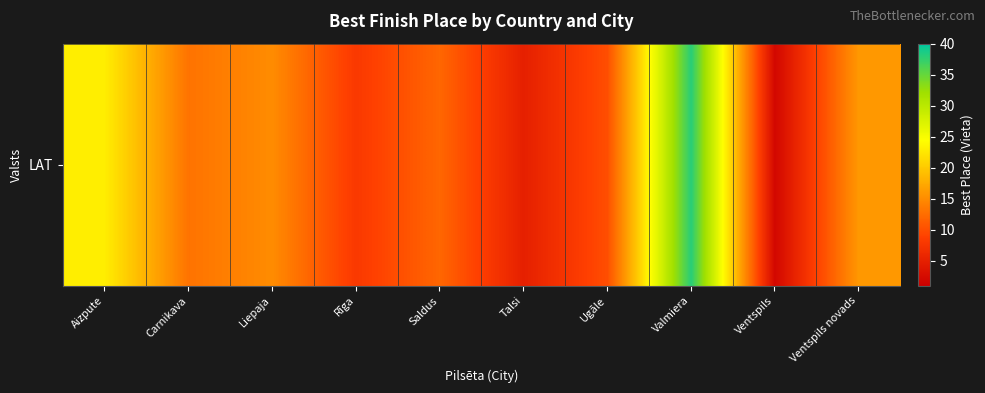

True or false: the data shows 2 at Ventspils.

True